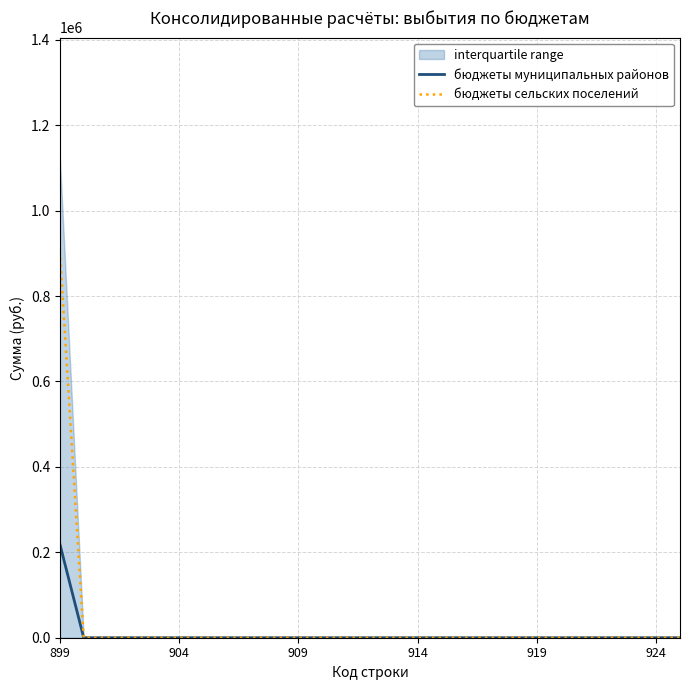

How many series are shown in this chart?

2